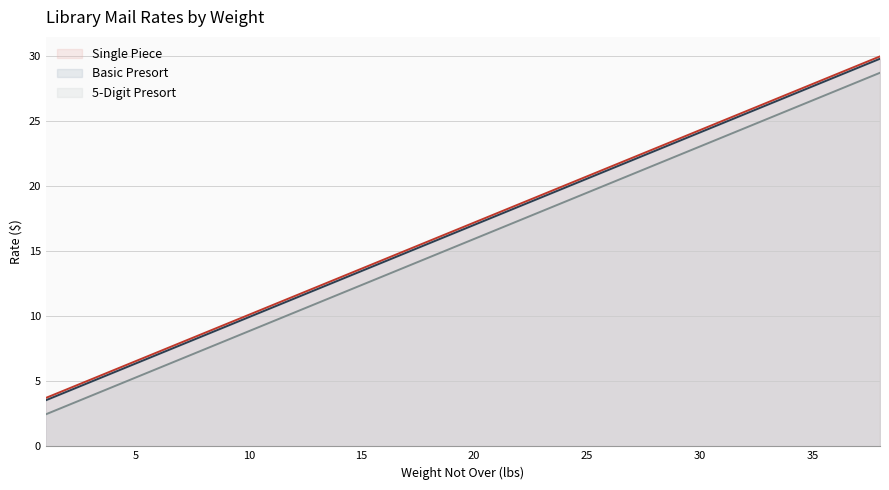

The 5-Digit Presort series shows 21.6 at 28. True or false?

True